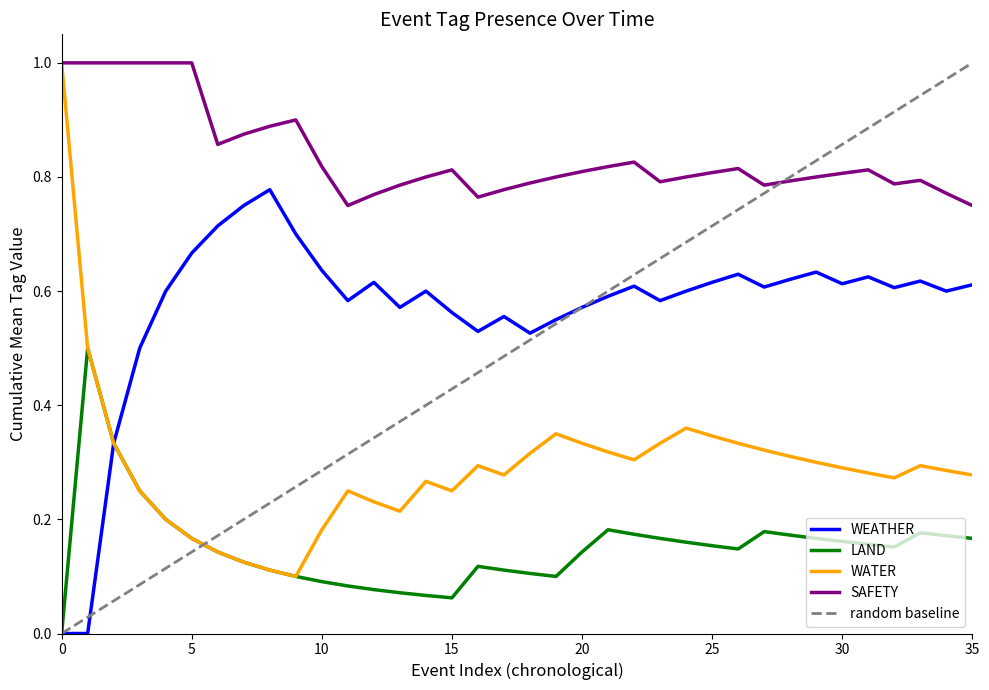

The SAFETY series shows 0.8 at 20. True or false?

True